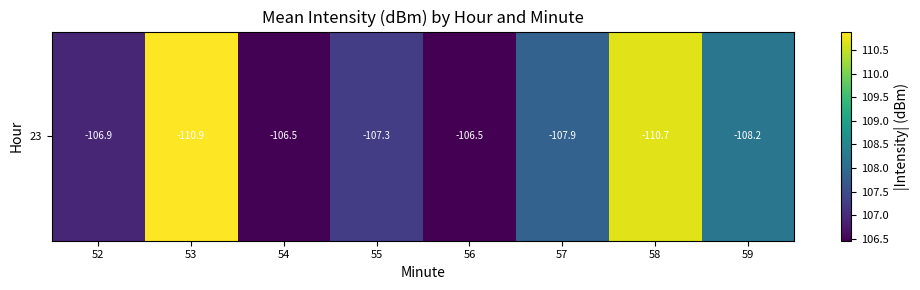

Reading left to right, extract all data points from this chart.

52=106.9	53=110.9	54=106.5	55=107.3	56=106.5	57=107.9	58=110.7	59=108.2